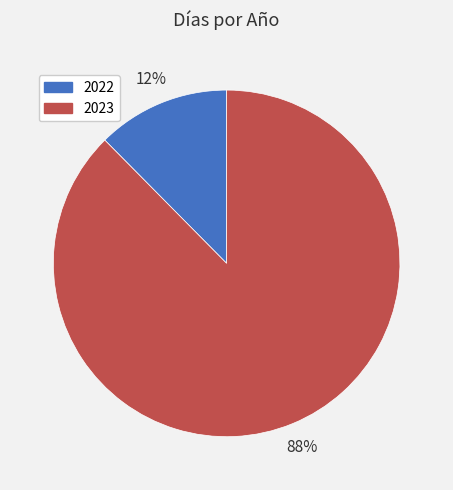

To the nearest percent, what is the combined percentage of 2023 and 2022?

100%